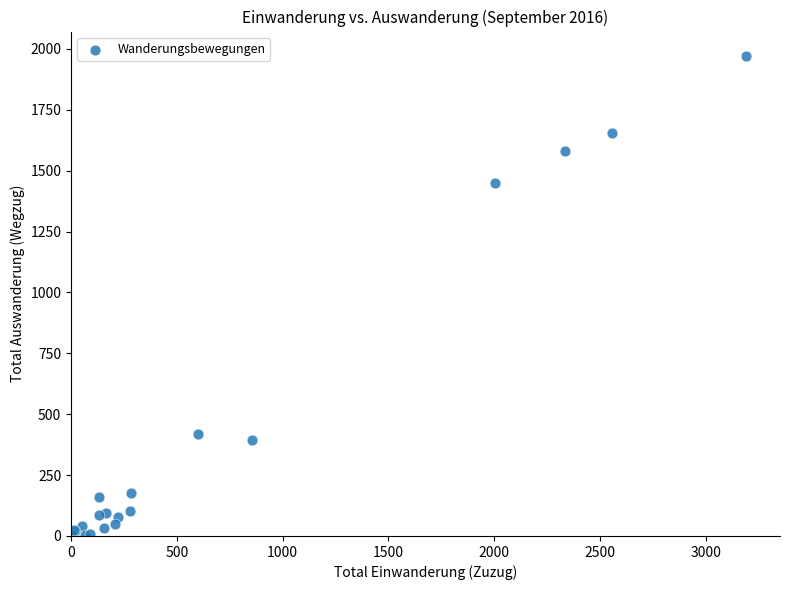

What Y value in the scatter plot is closest to 986?

1449